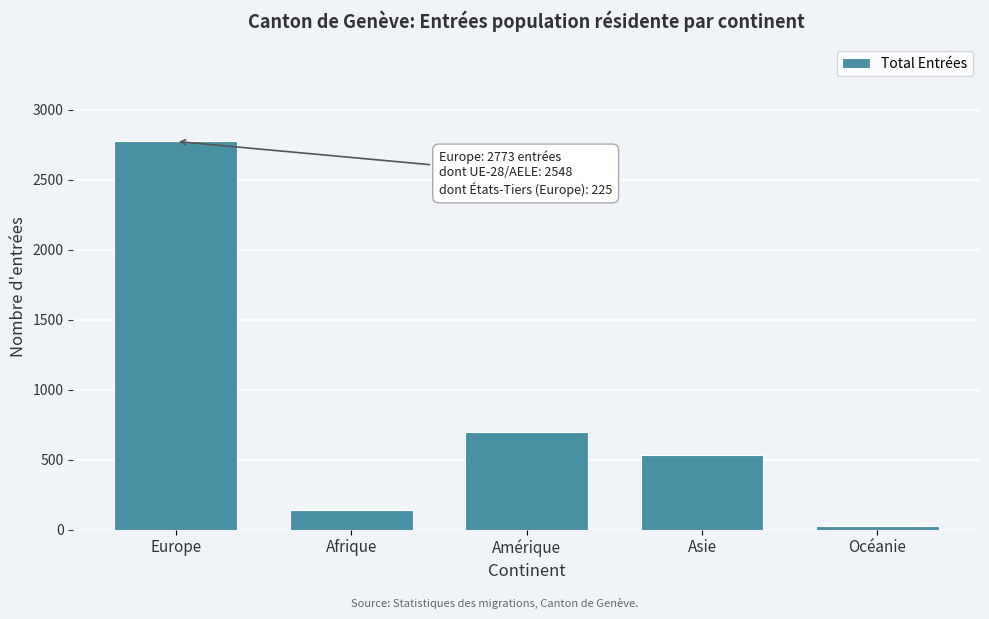

Reading right to left, extract all data points from this chart.

Océanie=28	Asie=534	Amérique=698	Afrique=141	Europe=2773